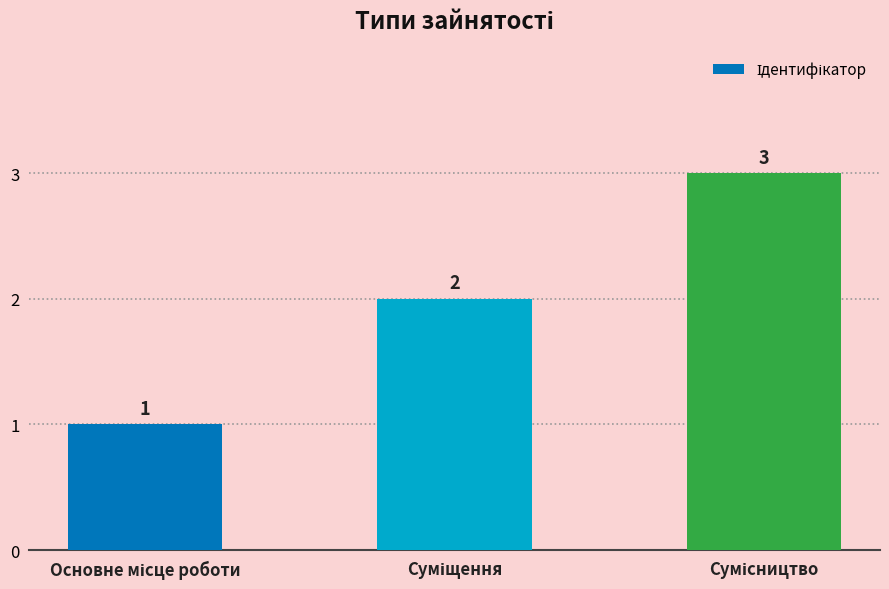

Count the values in the range 1 to 3.

3